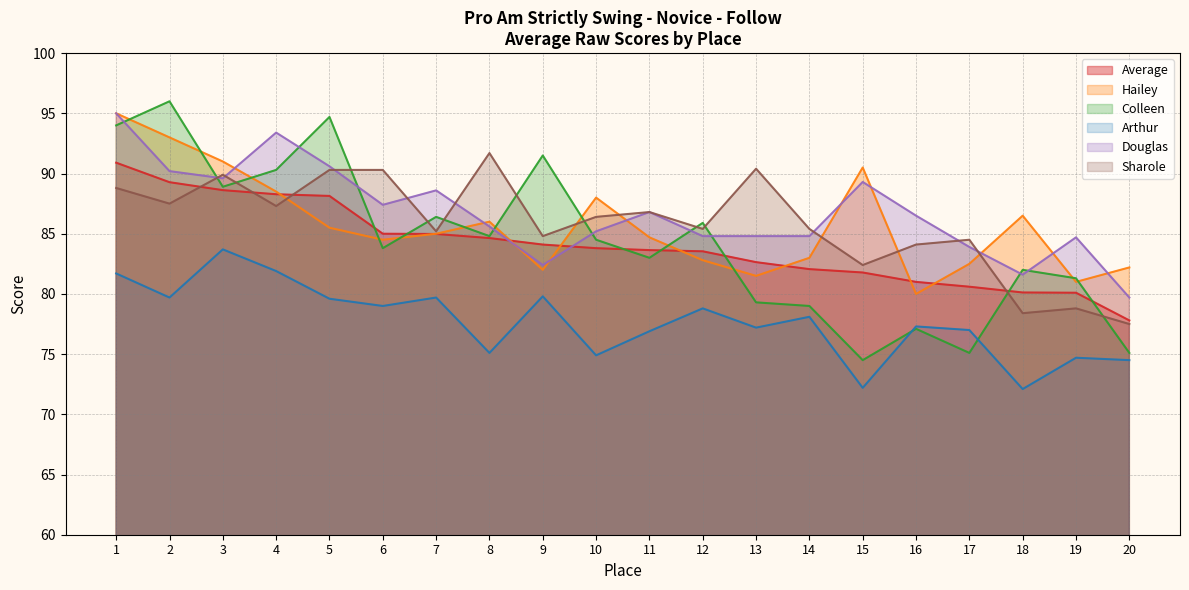

How many lines are shown in the chart?

6